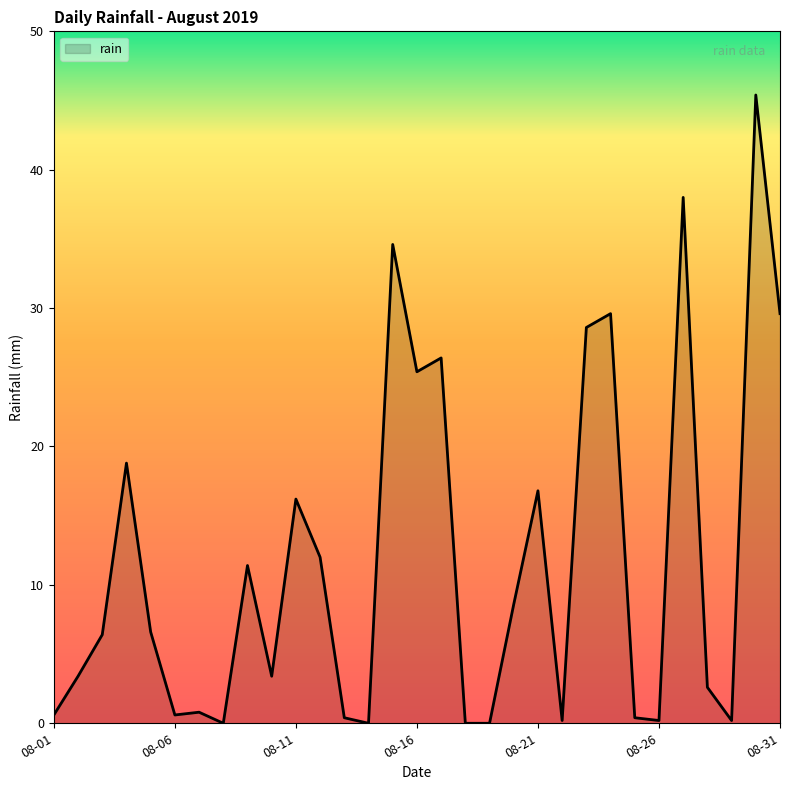

What is the difference between the maximum and minimum values?

45.4